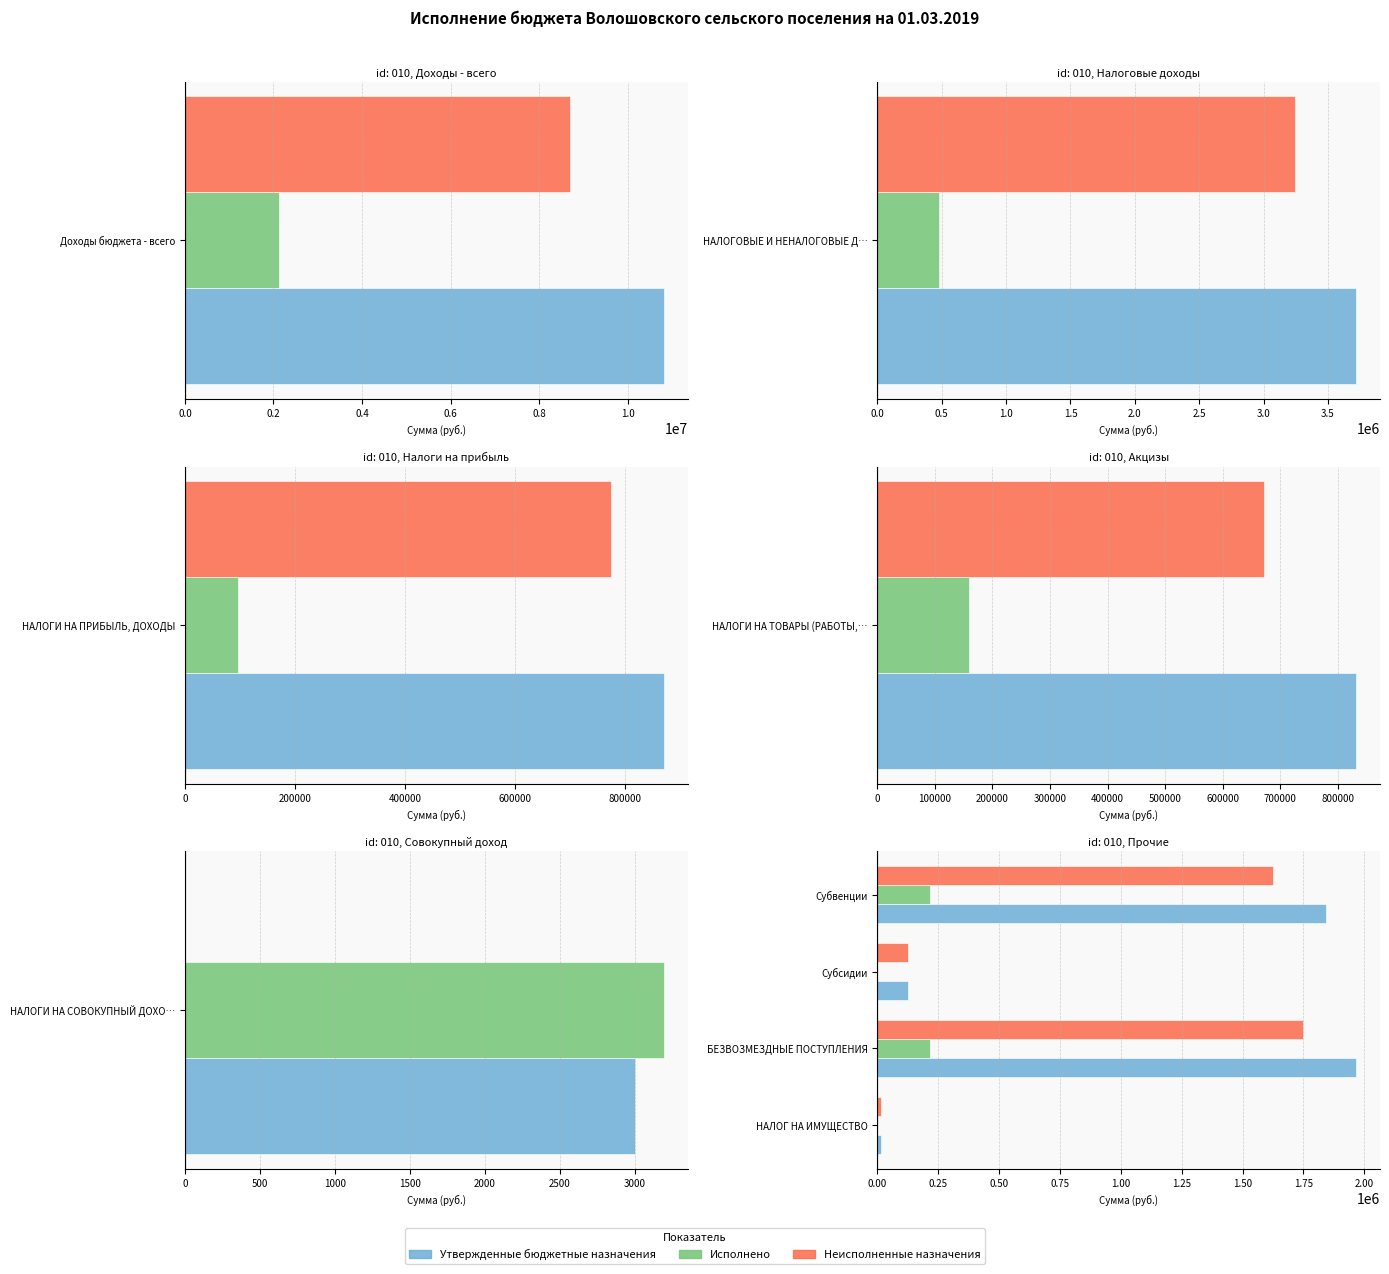

What is the difference between the second highest and second lowest values in the Неисполненные назначения series?

1498348.1